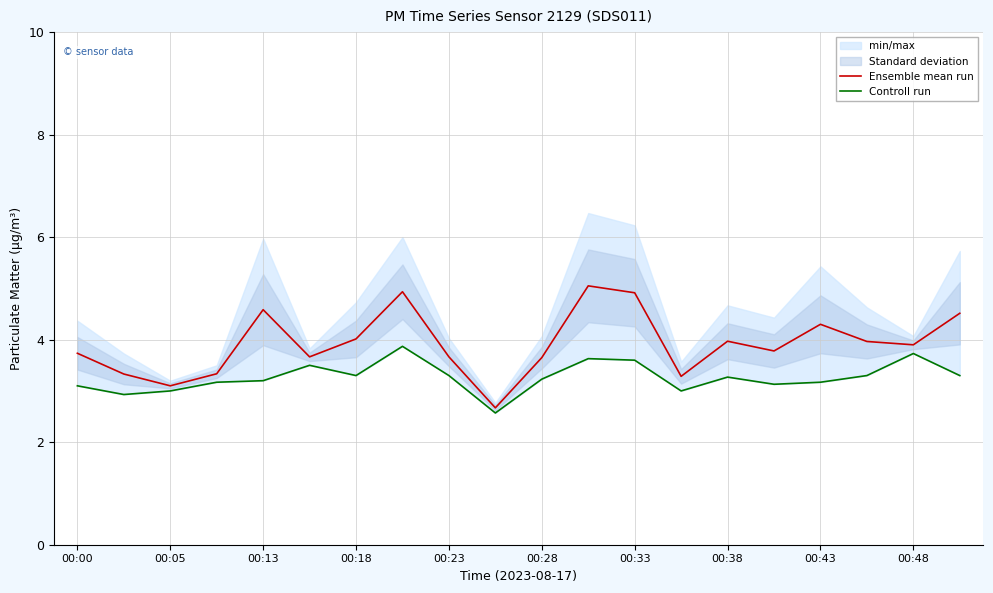

Where does the Ensemble mean run series first go above 3?

00:00